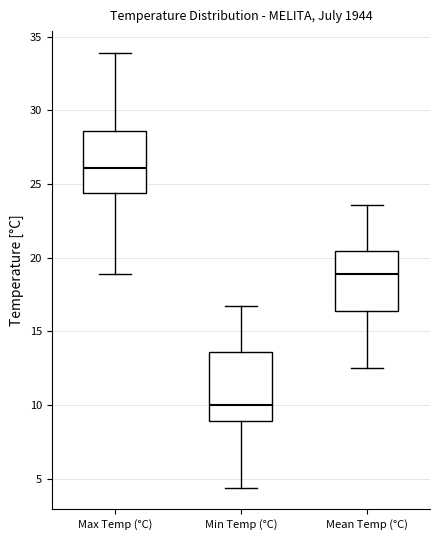

Where does the upper whisker of the box for Min Temp (°C) end on the y-axis? The values are not printed on the chart, so give them approximately, as read against the axis.

16.5